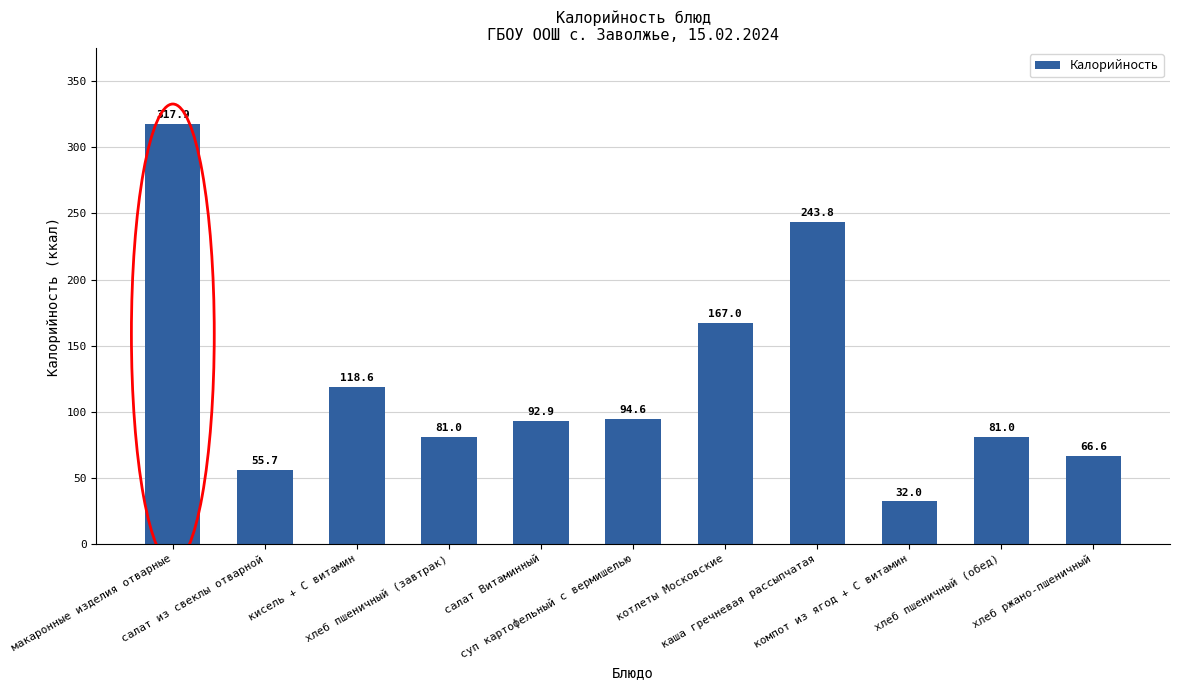

How many values are below 92?

5